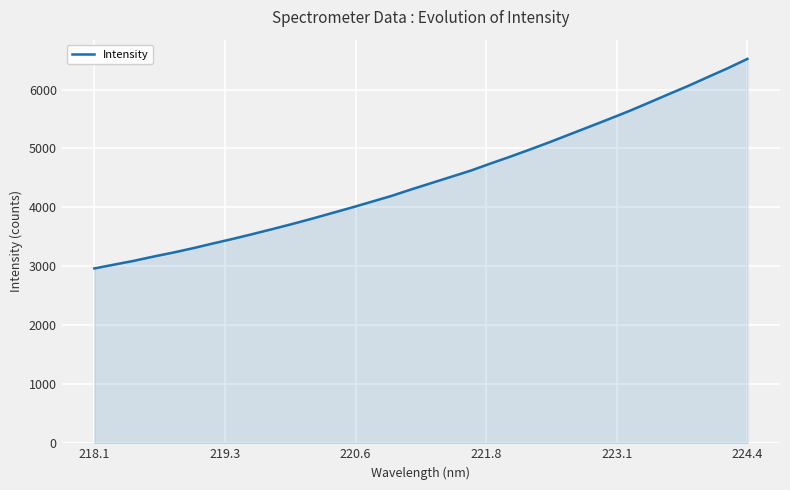

What is the difference between the maximum and minimum values?

3553.7